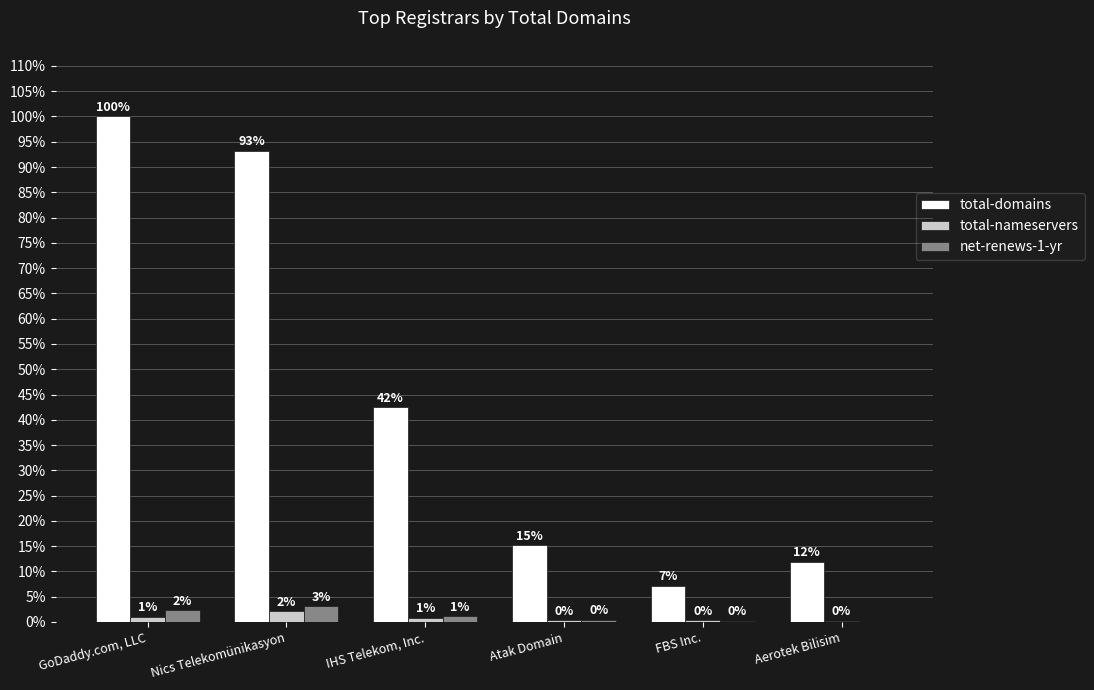

How many total-nameservers values are between 0 and 1?

6